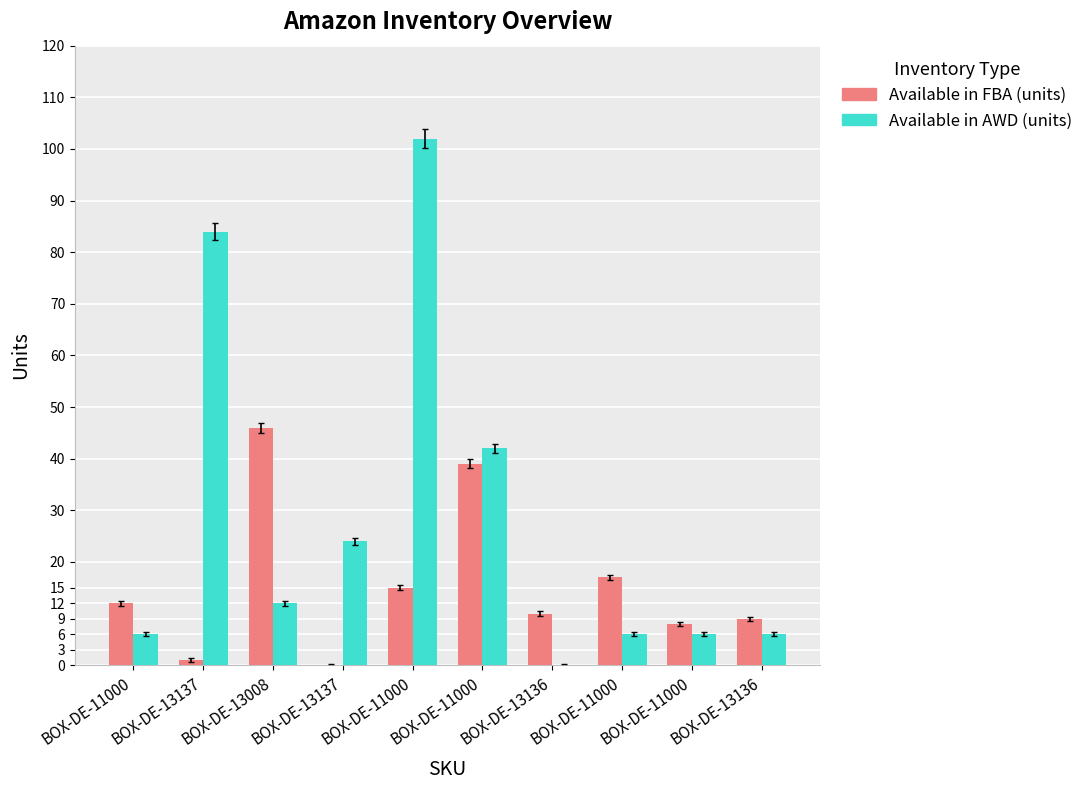

Are the bars grouped side by side (vs. stacked)?

Yes